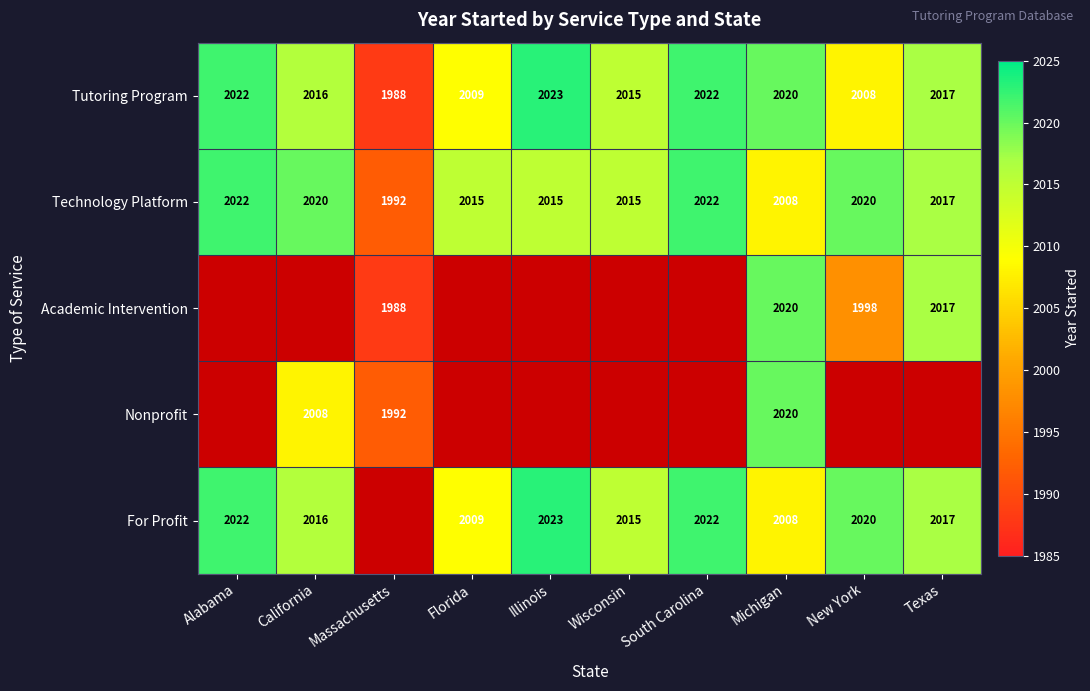

At which label does Tutoring Program first exceed 2017?

Alabama